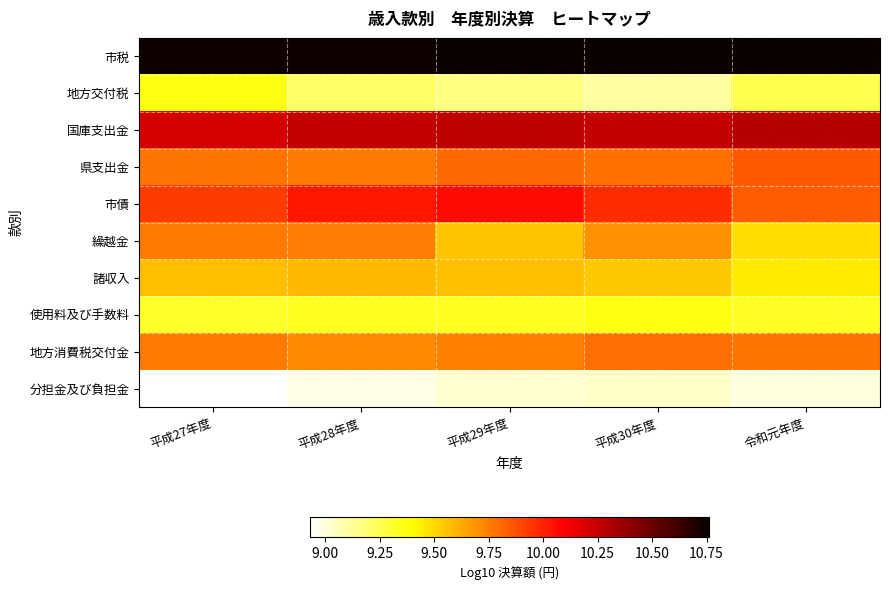

Rank the series by their maximum value, from highest to lowest.

市税, 国庫支出金, 市債, 県支出金, 地方消費税交付金, 繰越金, 諸収入, 使用料及び手数料, 地方交付税, 分担金及び負担金